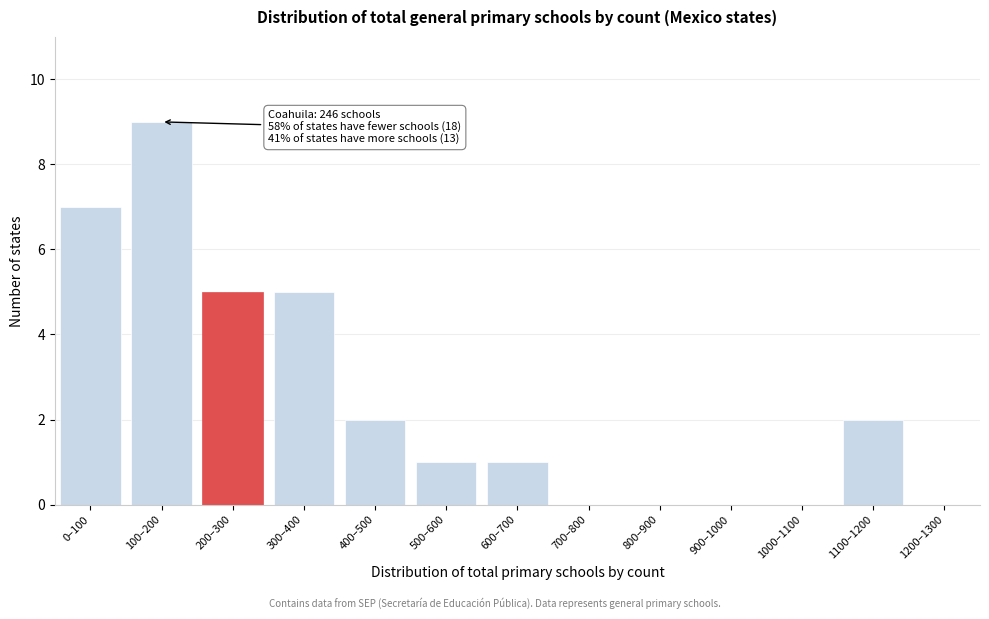

Reading left to right, what are all the values shown in this chart?

0–100=7	100–200=9	200–300=5	300–400=5	400–500=2	500–600=1	600–700=1	700–800=0	800–900=0	900–1000=0	1000–1100=0	1100–1200=2	1200–1300=0